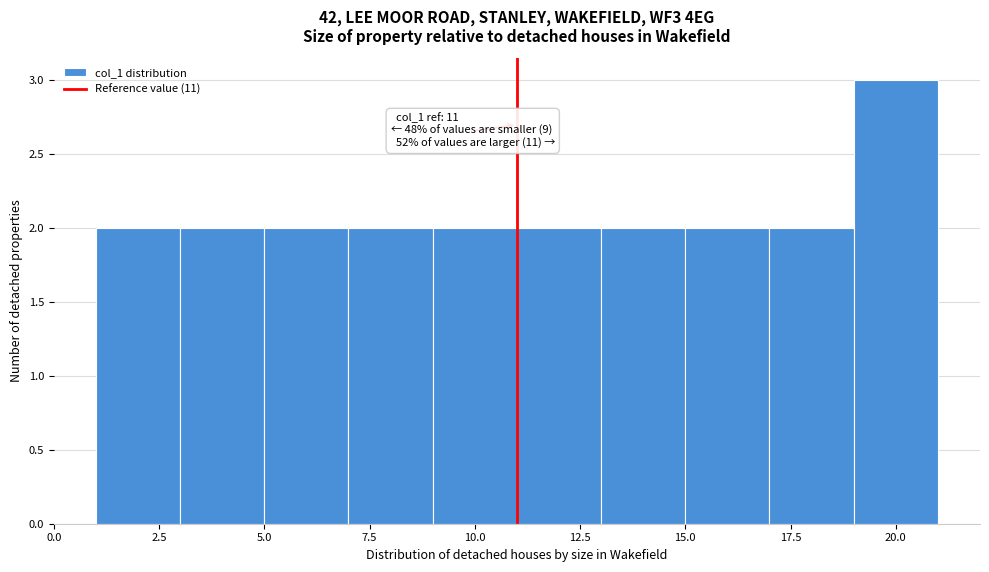

Over which range of the x-axis is the bar tallest?

19 to 21